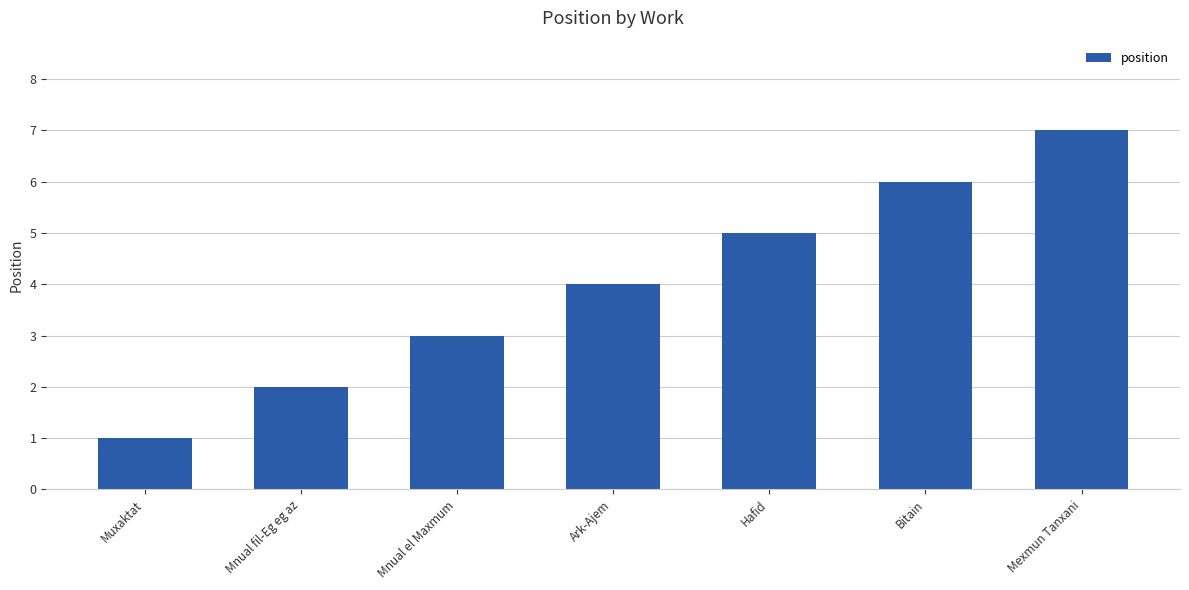

Which category has the highest value across all series?

Mexmun Tanxani